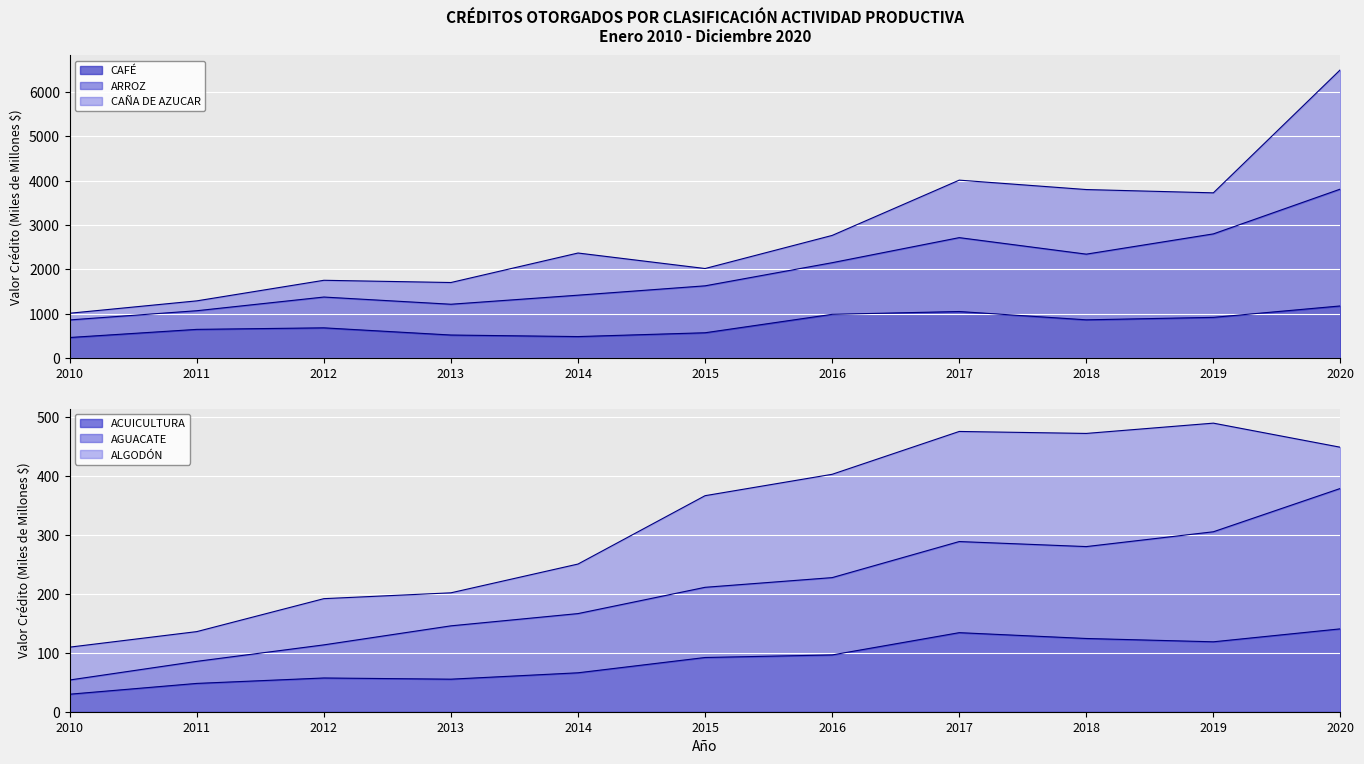

True or false: ACUICULTURA has a value of 112.9 at 2014.

False